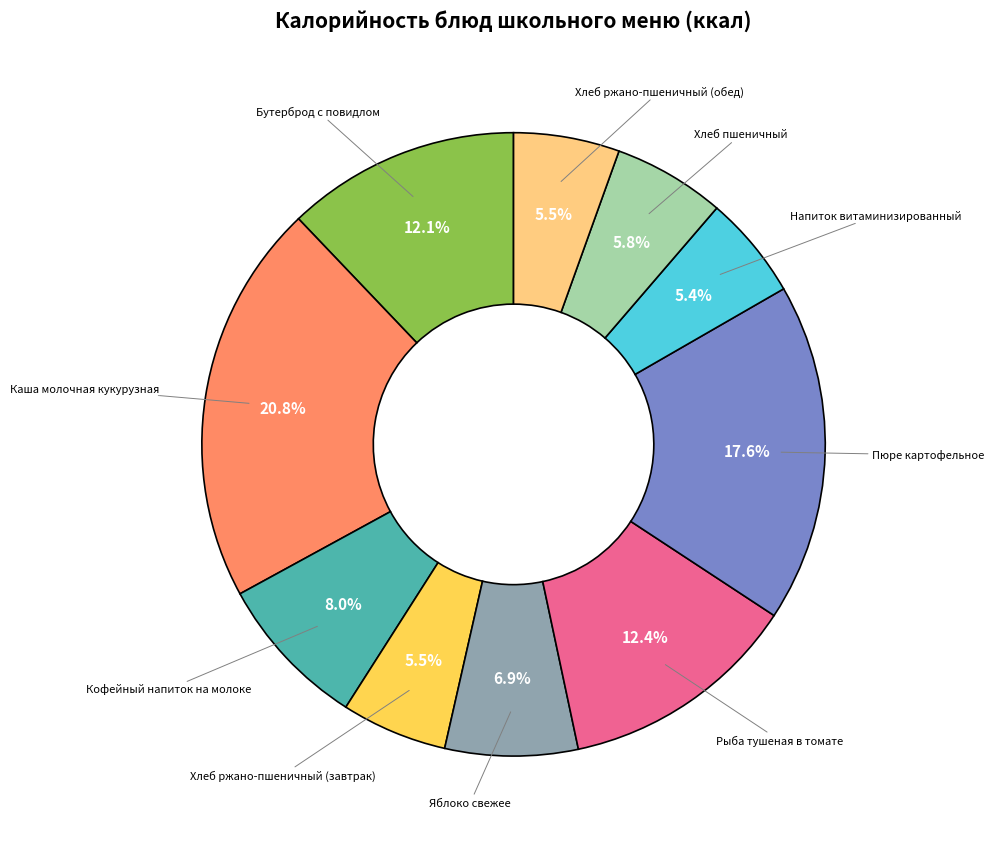

Is there a majority slice in this chart?

No